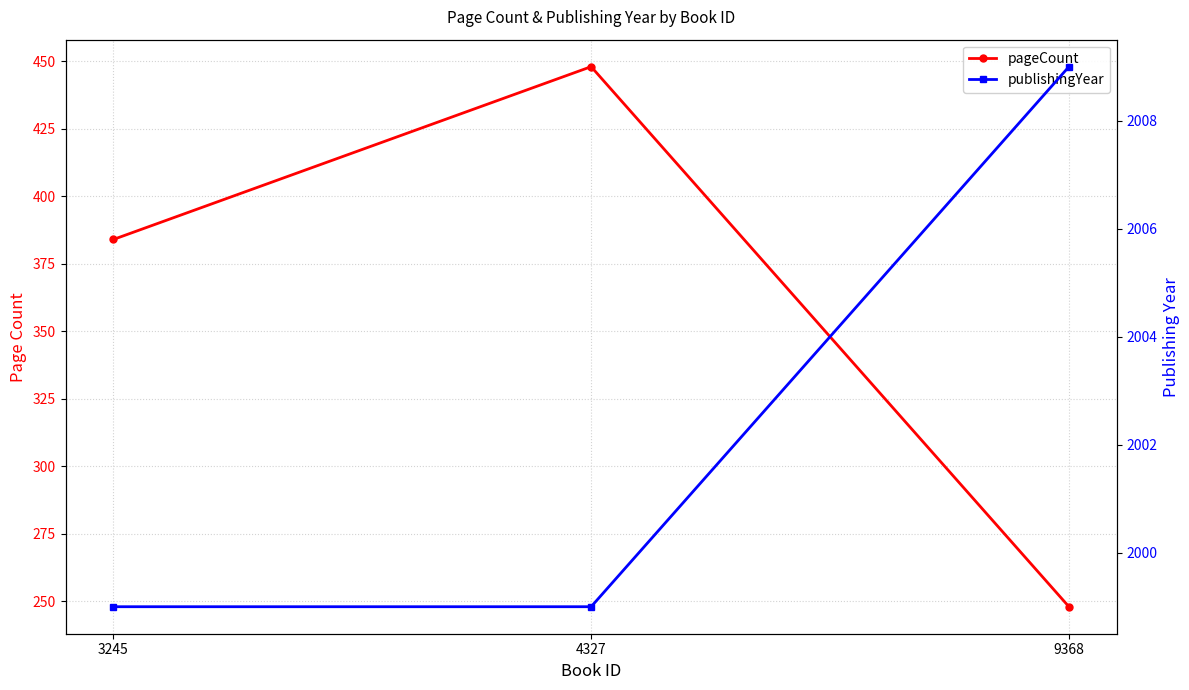

At which label does publishingYear reach its peak?

9368